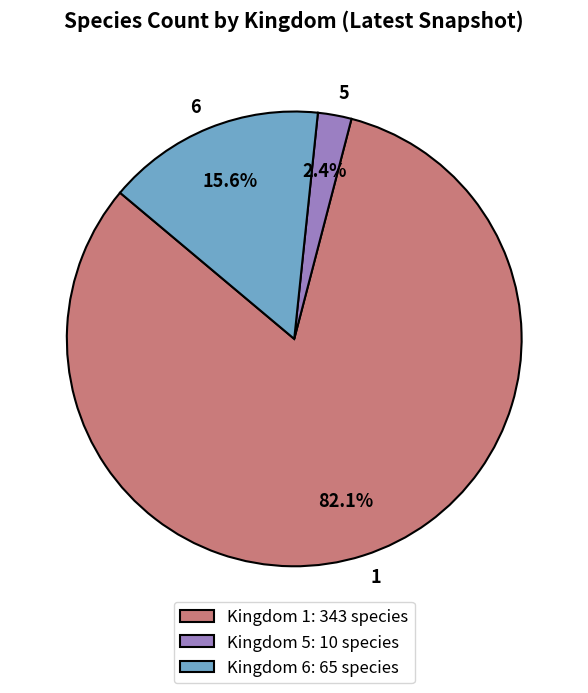

Rank the categories by value from lowest to highest.

5, 6, 1